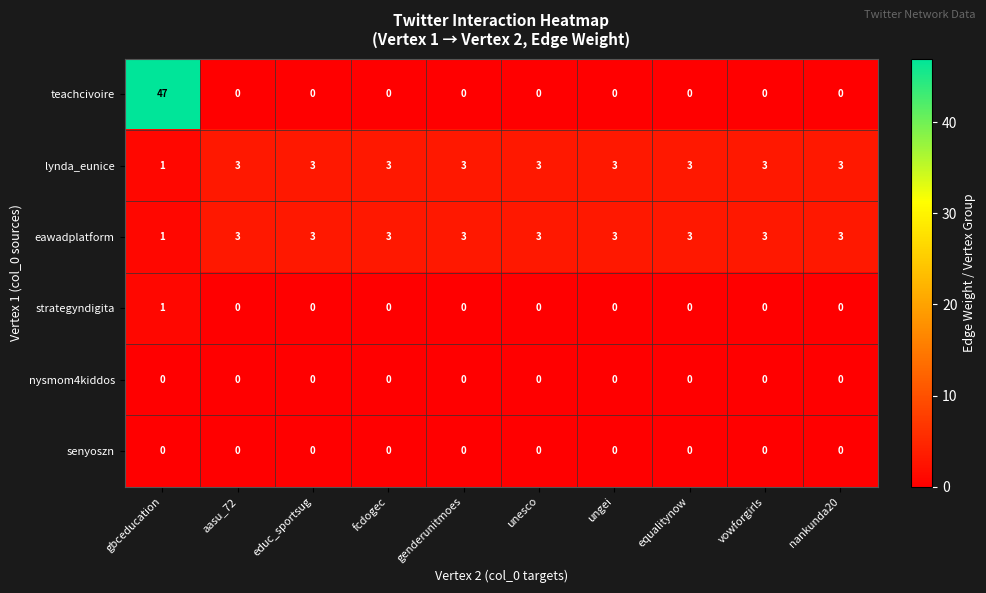

At which category is the sum across all series the highest?

gbceducation